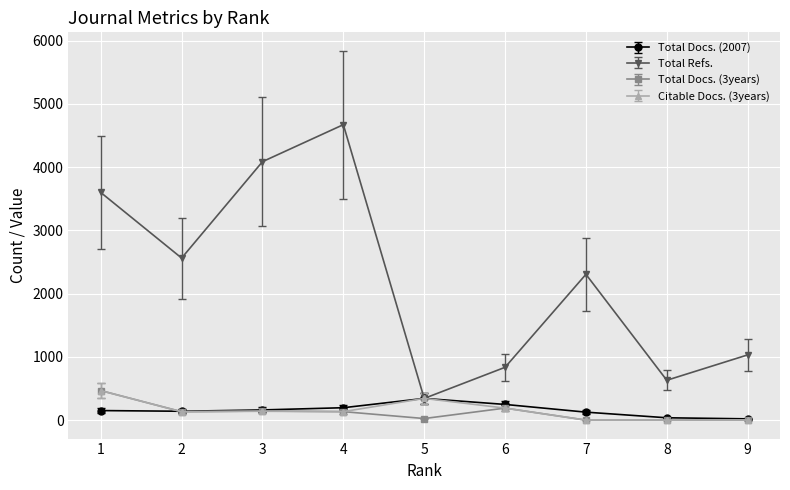

True or false: Total Docs. (3years) and Total Docs. (2007) cross at least once.

True